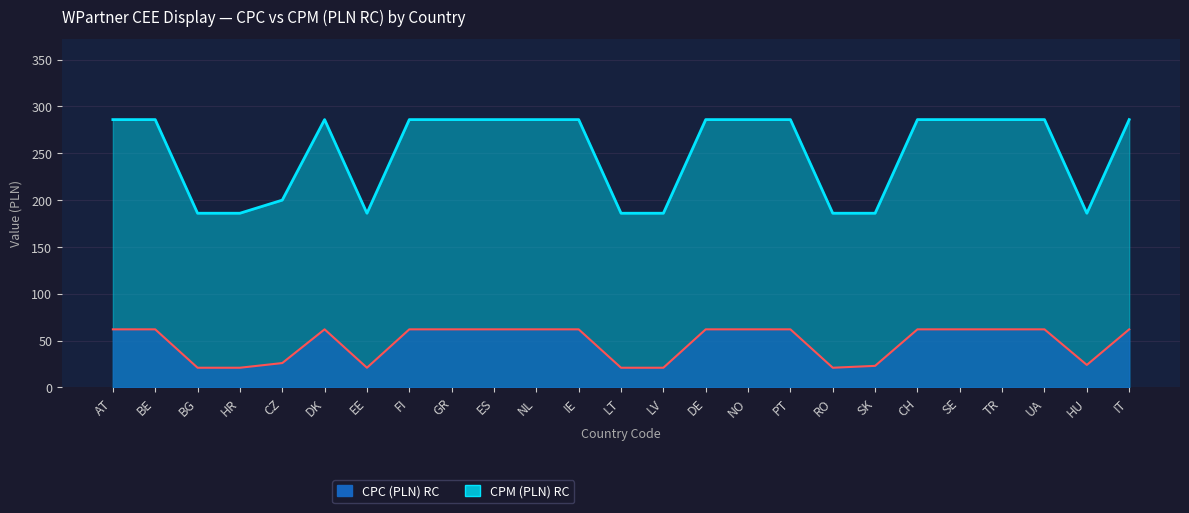

What position from the left is PT?

17